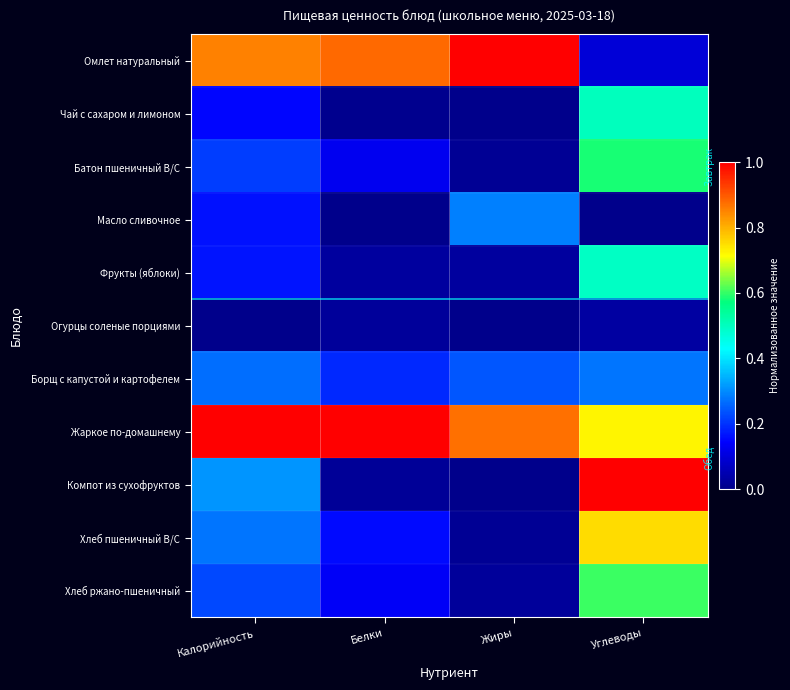

Rank the series at Жиры from lowest to highest value.

Компот из сухофруктов, Чай с сахаром и лимоном, Огурцы соленые порциями, Батон пшеничный В/С, Хлеб пшеничный В/С, Хлеб ржано-пшеничный, Фрукты (яблоки), Борщ с капустой и картофелем, Масло сливочное, Жаркое по-домашнему, Омлет натуральный